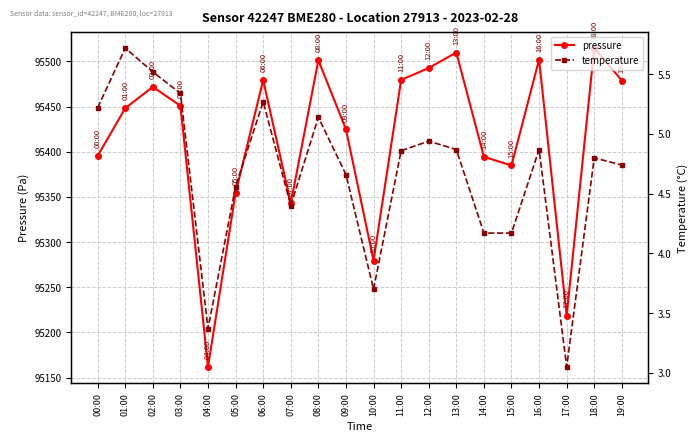

List the series in order of their overall mean, highest first.

pressure, temperature